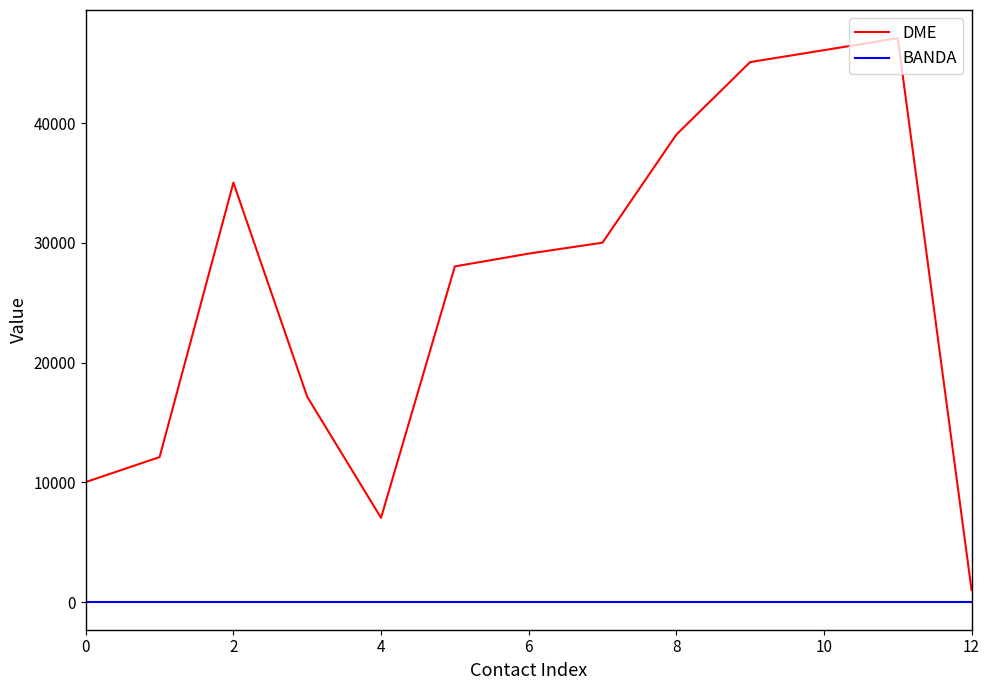

List the series in order of their peak value, lowest first.

BANDA, DME